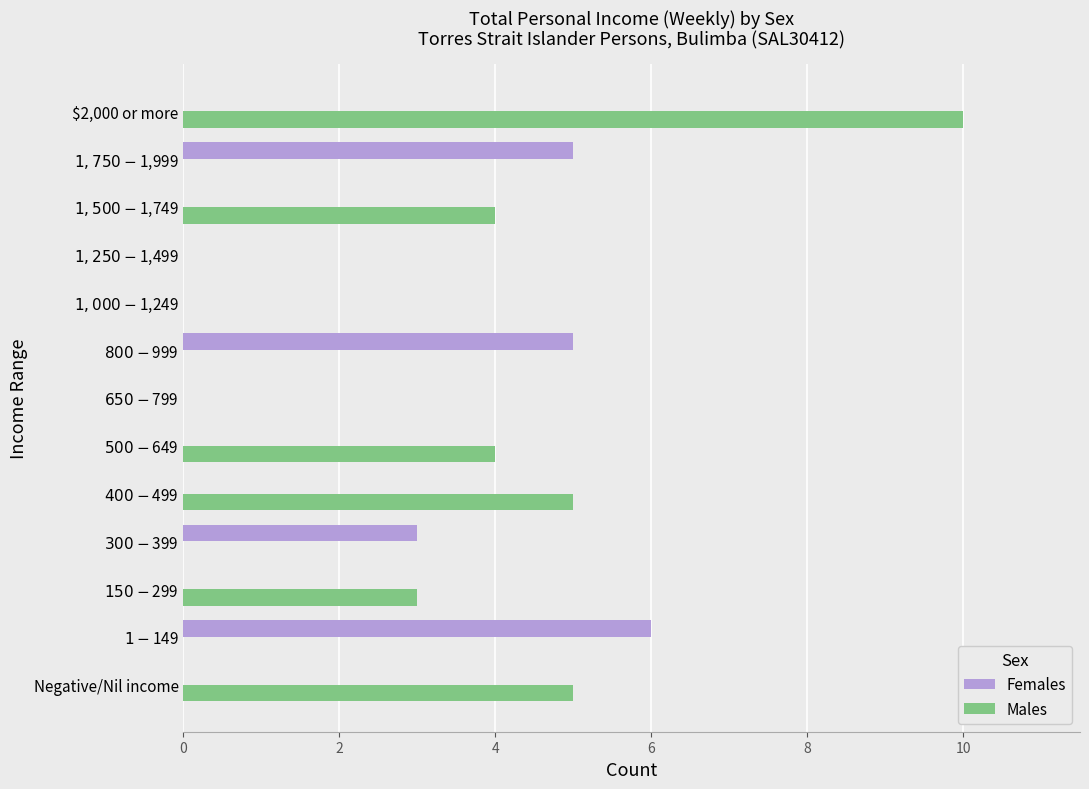

What is the sum of all Females values?

19